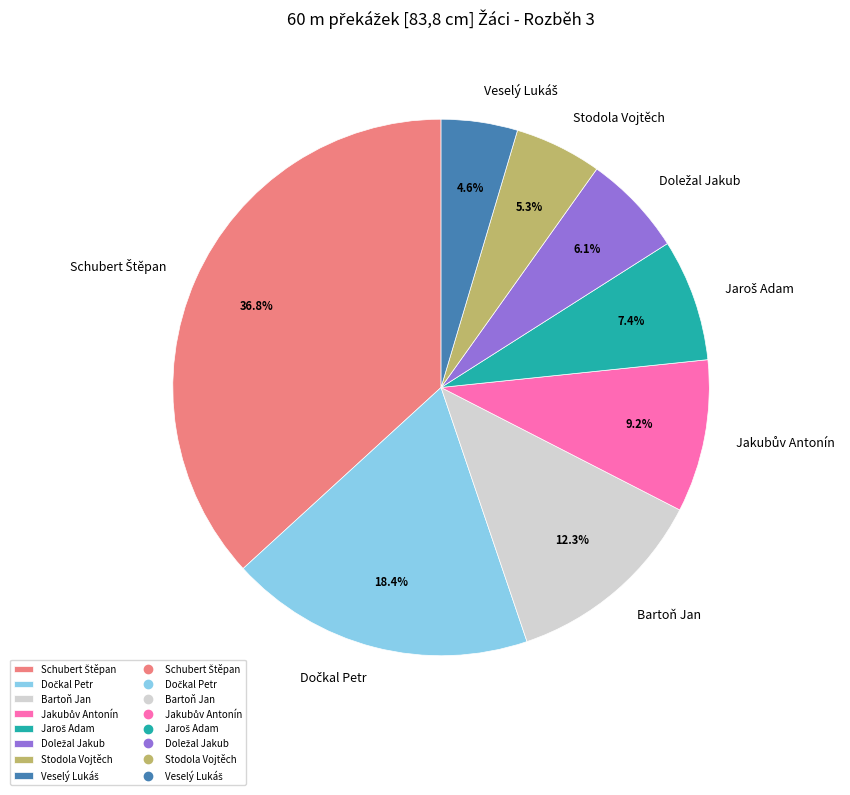

Is there any slice that represents more than half of the pie?

No